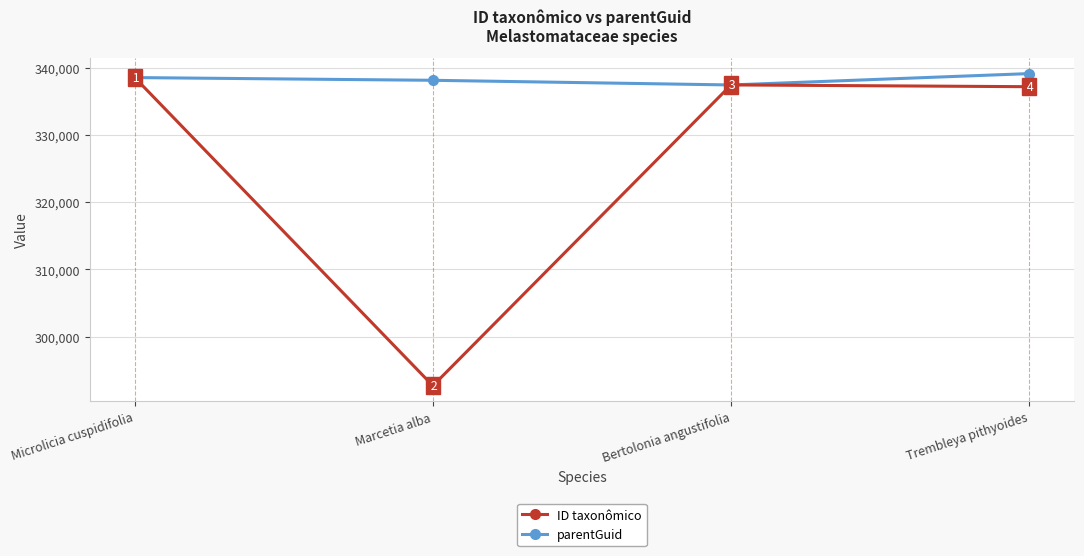

How many interior local valleys does the parentGuid series have?

1